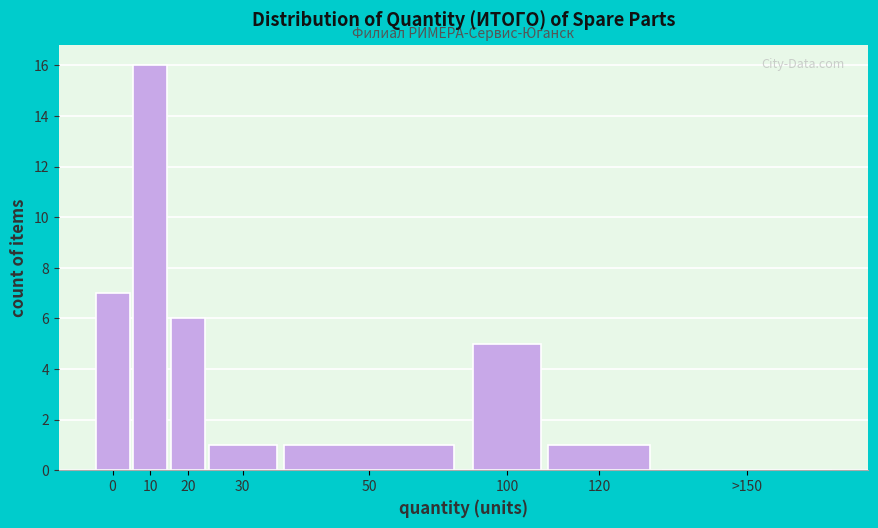

Reading left to right, what are all the values shown in this chart?

0=7	10=16	20=6	30=1	50=1	100=5	120=1	>150=0